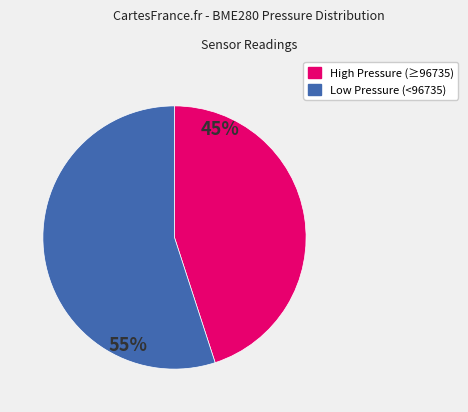

To the nearest percent, what is the difference between the largest and smallest slice percentages?

10%